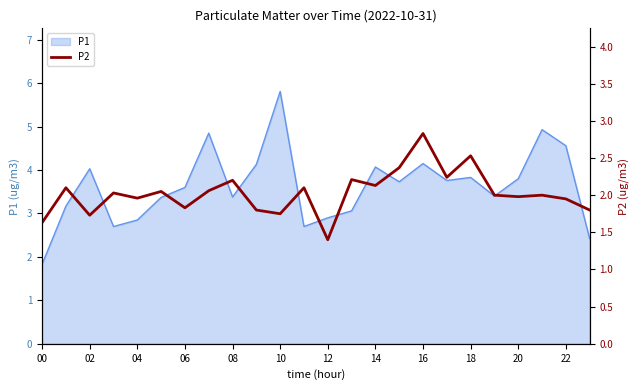

True or false: the data has more than 1 interior local peaks.

True